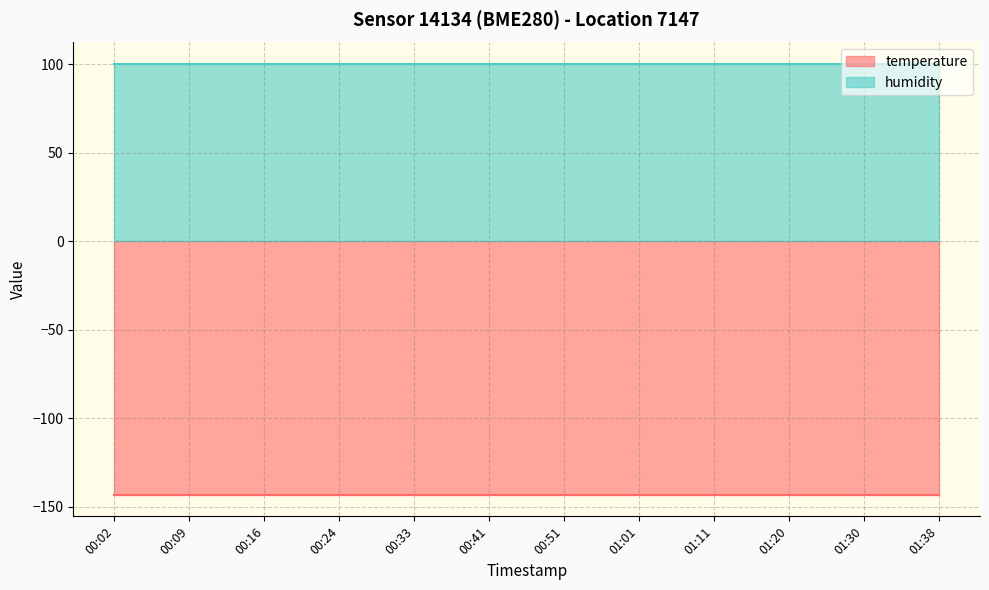

Which series has the largest total across all categories?

humidity